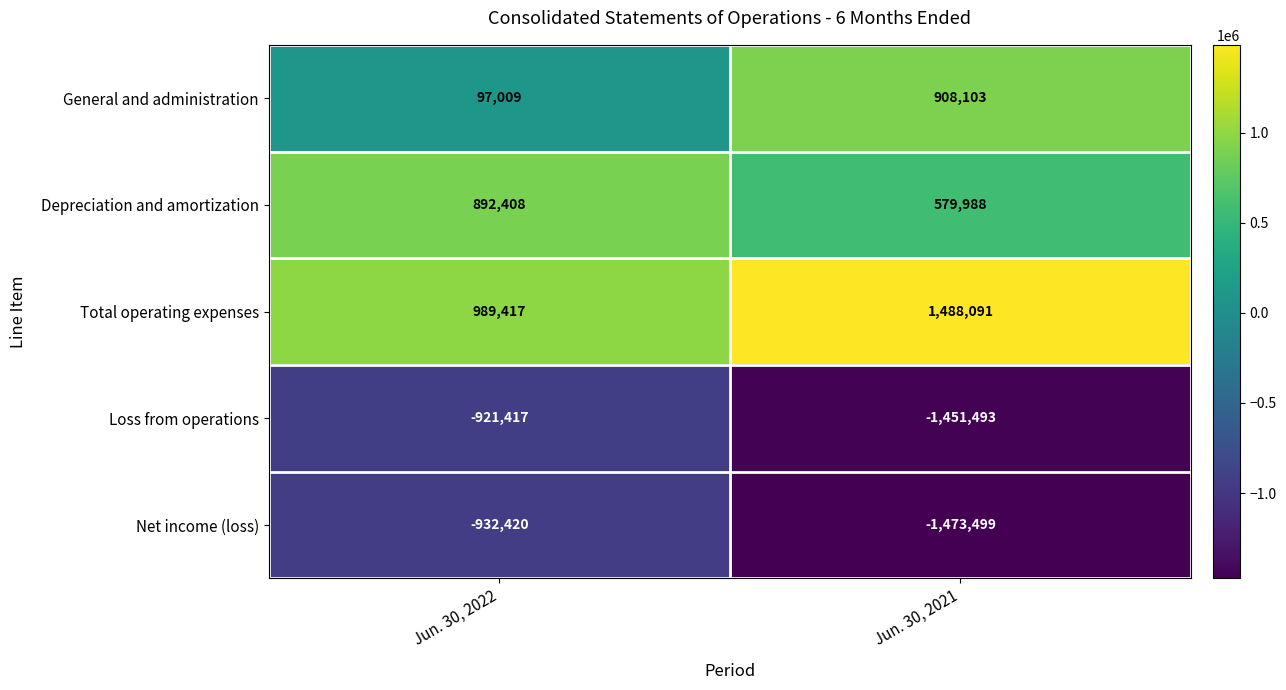

What is the average value of the Total operating expenses series?

1238754